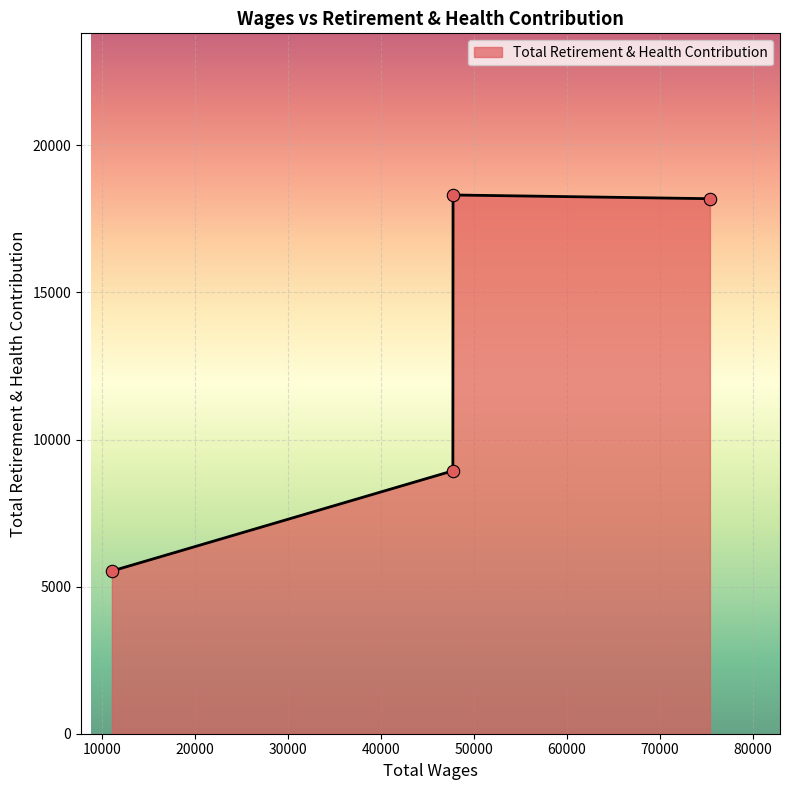

What is the minimum value shown in the chart?

5531